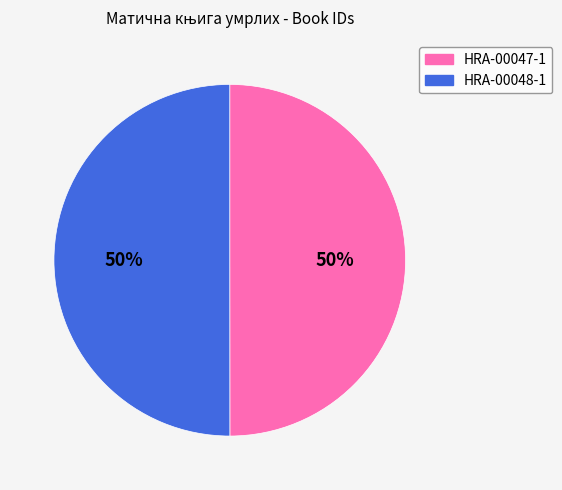

Do HRA-00048-1 and HRA-00047-1 together represent more than half of the pie?

Yes